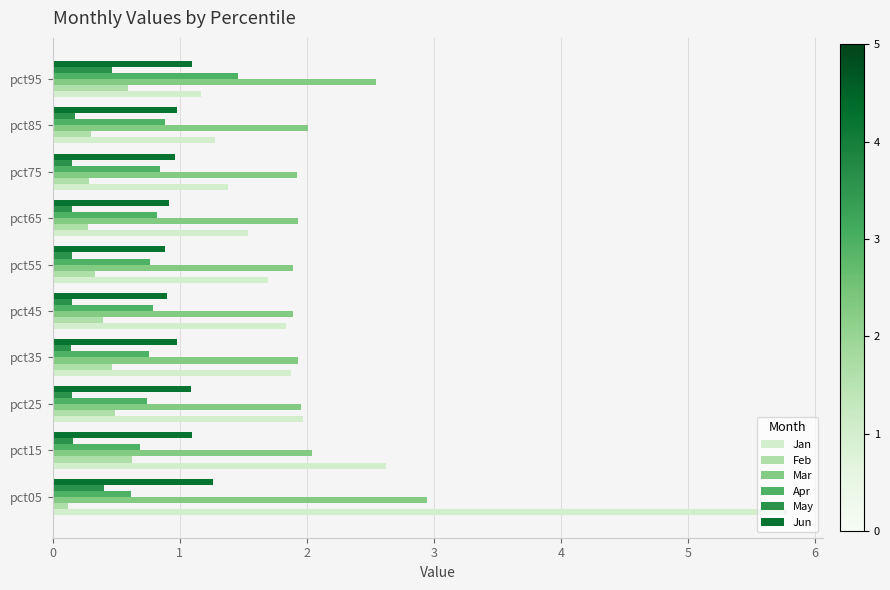

Which series has the widest spread of values?

Jan